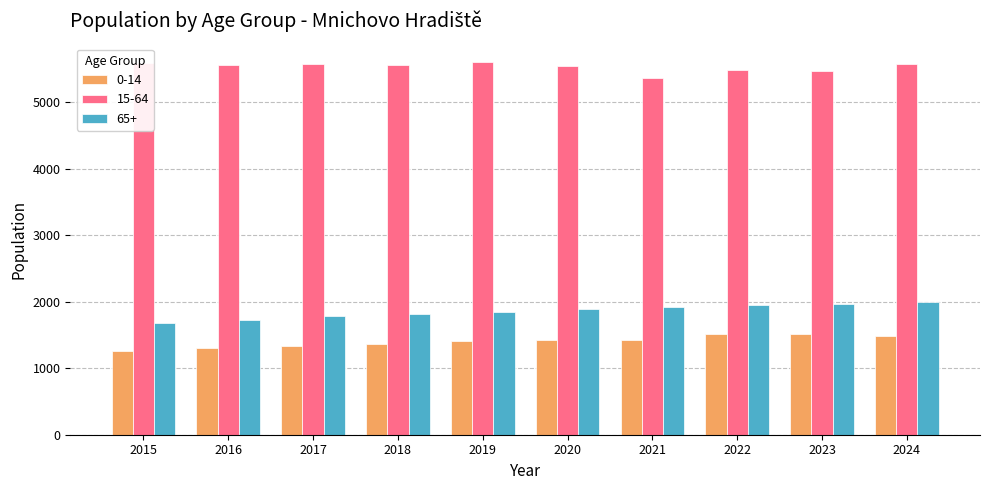

The value of 0-14 at 2022 is 1517. True or false?

True